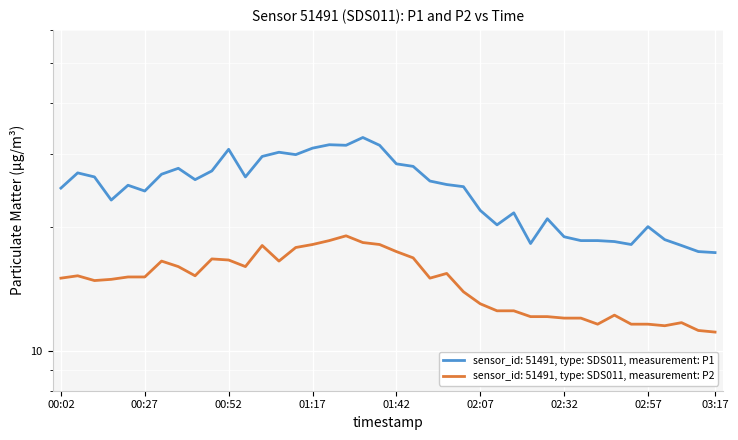

What value does the P1 series have at 01:17?

31.0